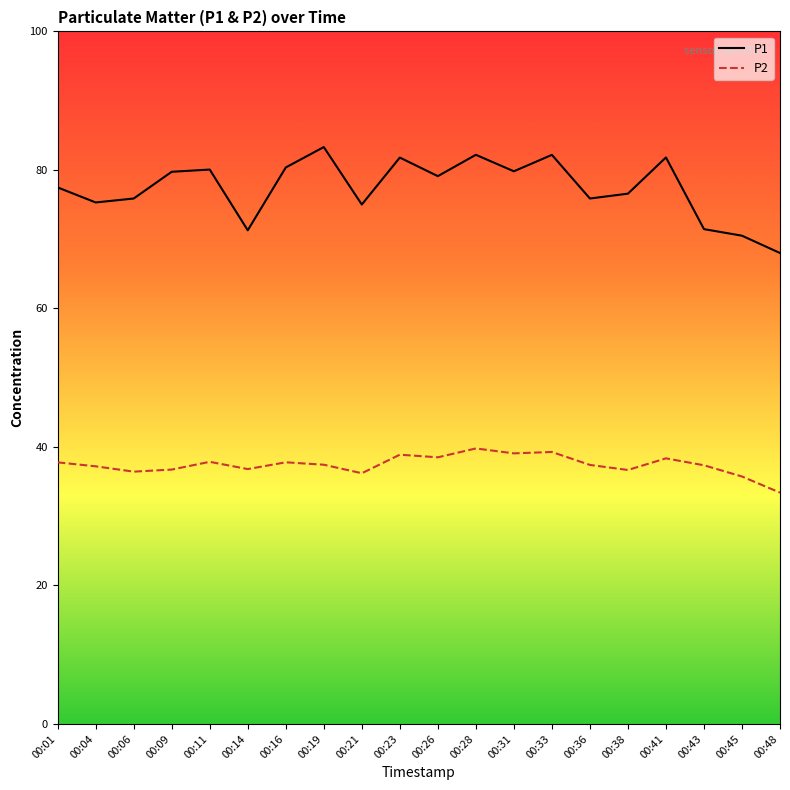

What are all the series names shown in the legend?

P1, P2